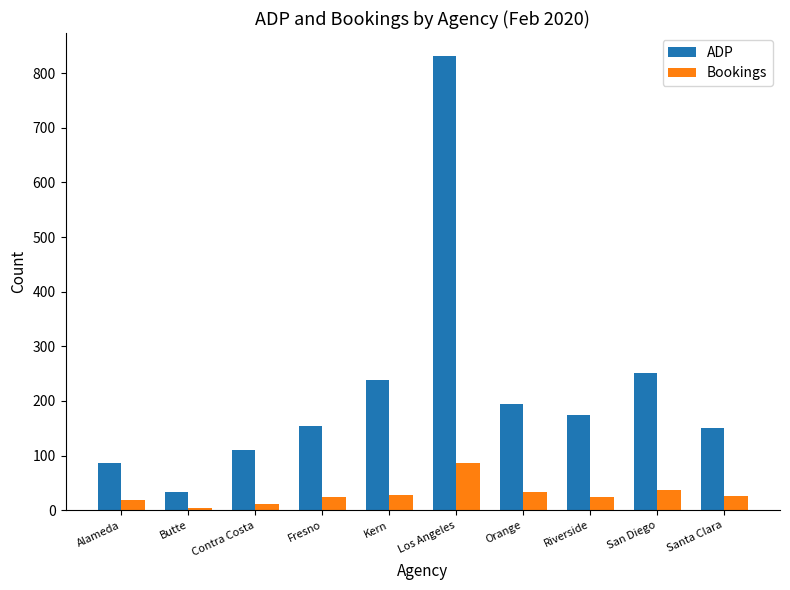

At which label does Bookings first exceed 26?

Kern